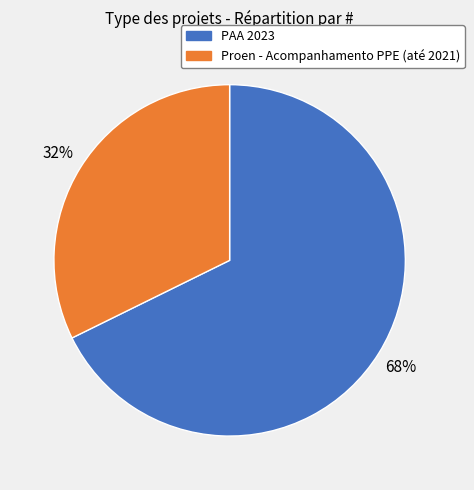

To the nearest percent, what portion does PAA 2023 represent?

68%